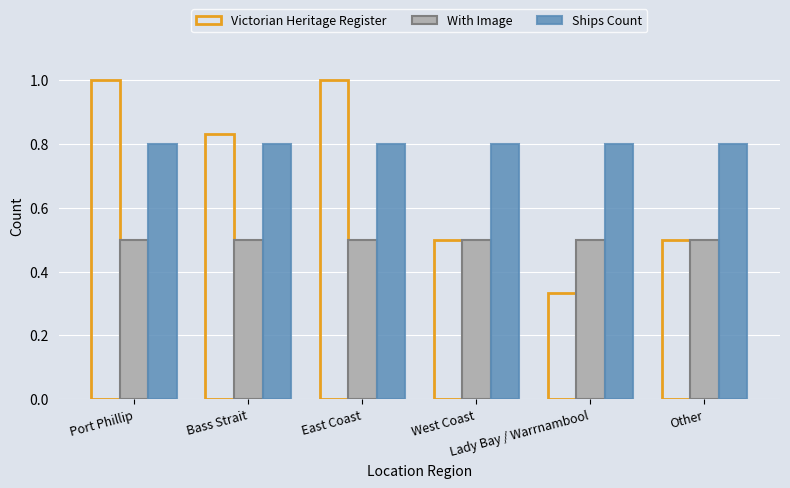

Is the value of Ships Count at West Coast greater than the value of With Image at Lady Bay / Warrnambool?

Yes